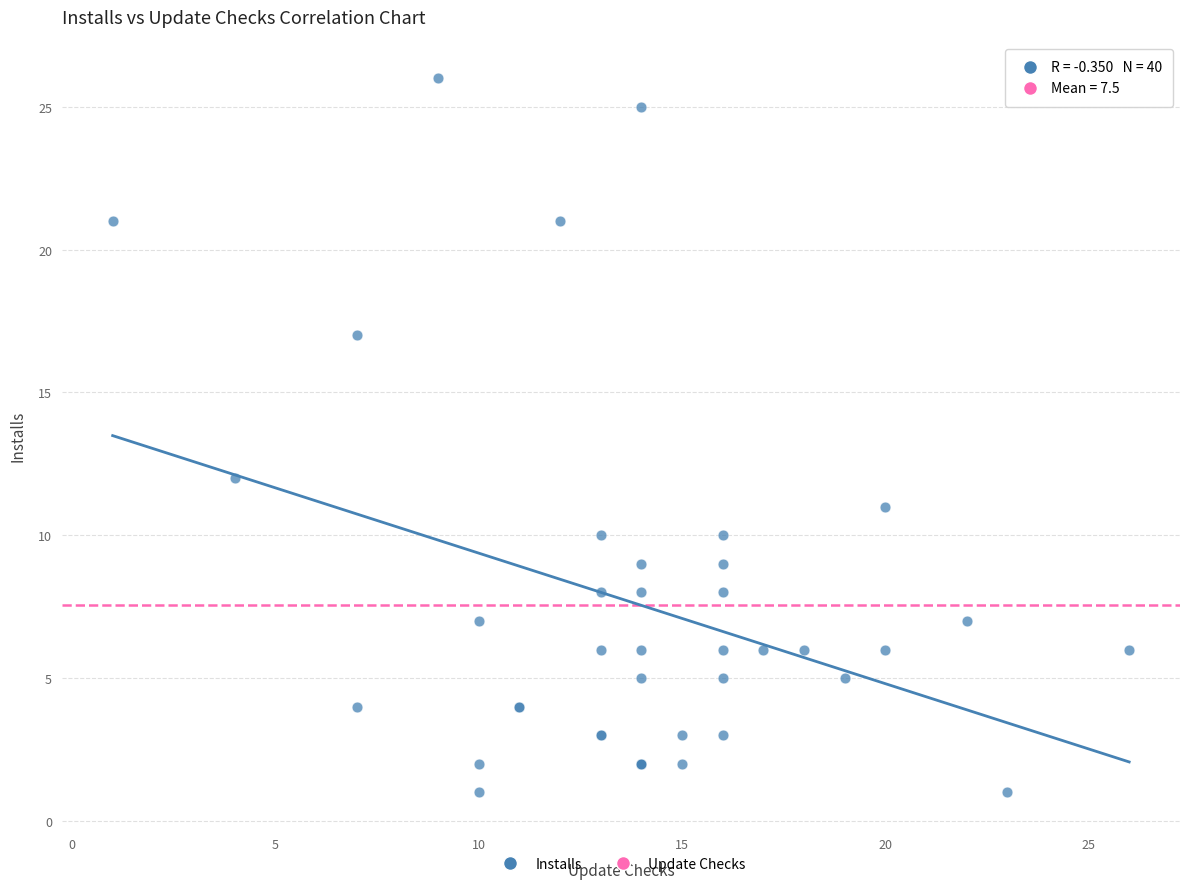

What Y value in the scatter plot is closest to 13?

12